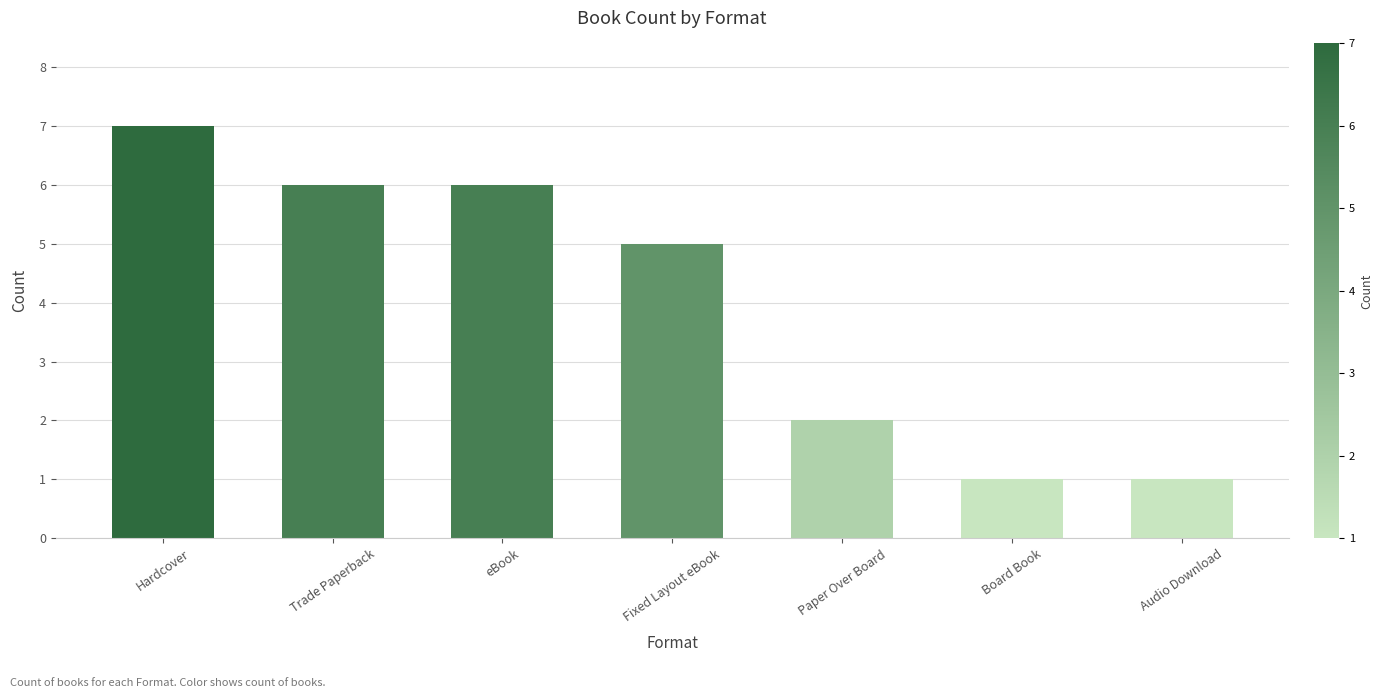

Reading right to left, extract all data points from this chart.

Audio Download=1	Board Book=1	Paper Over Board=2	Fixed Layout eBook=5	eBook=6	Trade Paperback=6	Hardcover=7